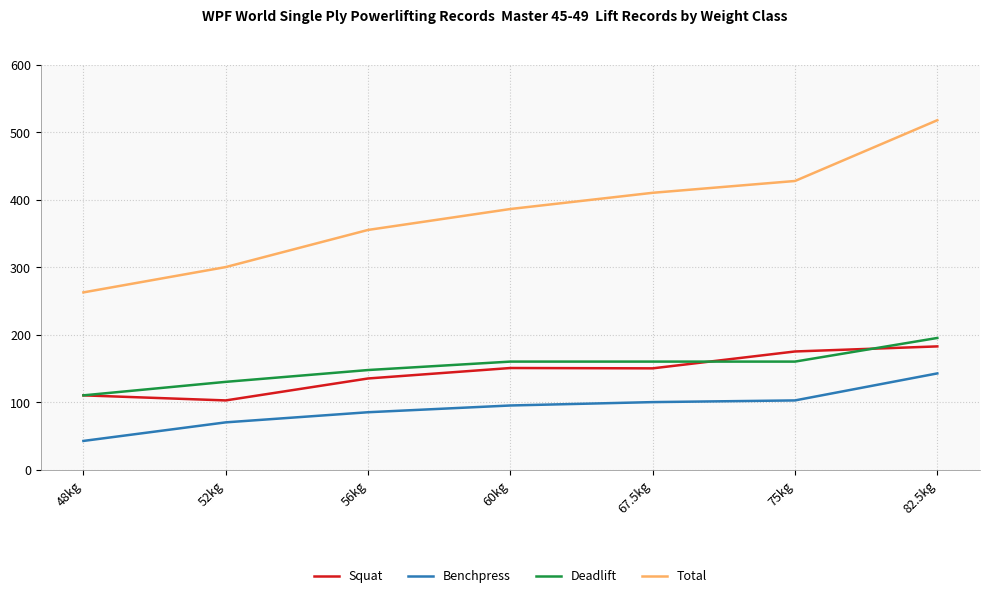

Which label corresponds to the largest value in the chart?

82.5kg